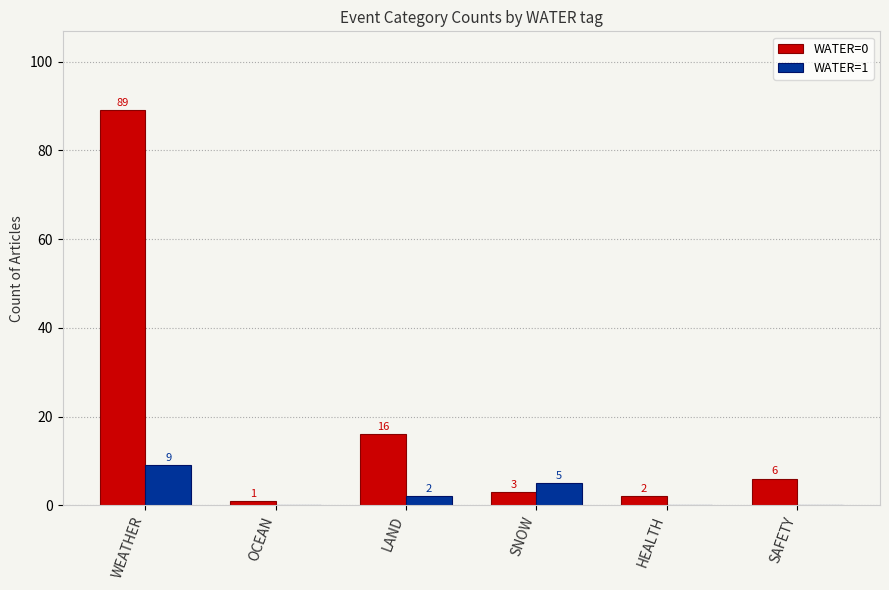

Are the bars horizontal?

No